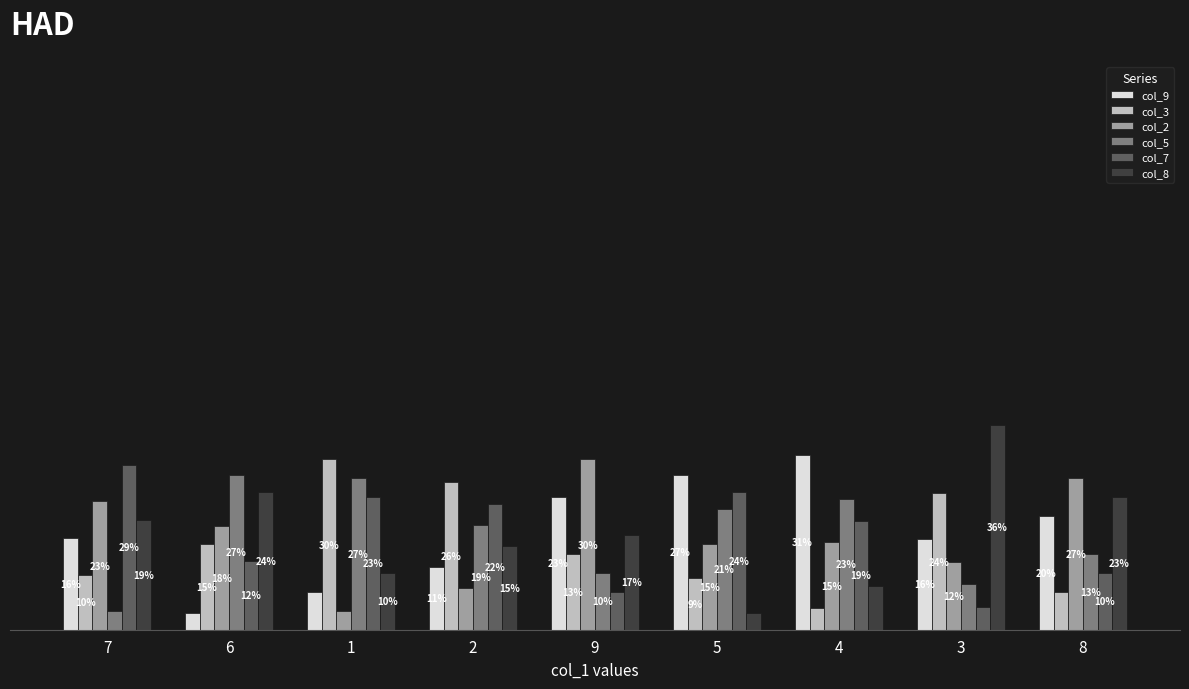

Which series has the widest spread of values?

col_8